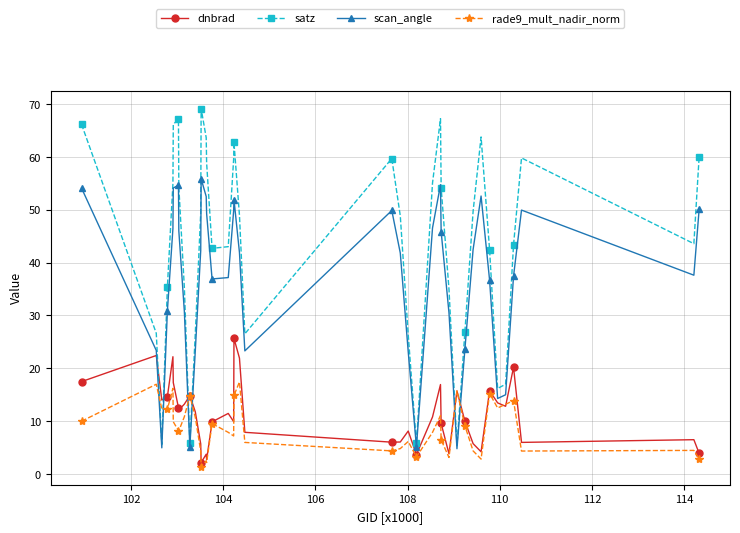

Rank the series by their maximum value, from highest to lowest.

satz, scan_angle, dnbrad, rade9_mult_nadir_norm